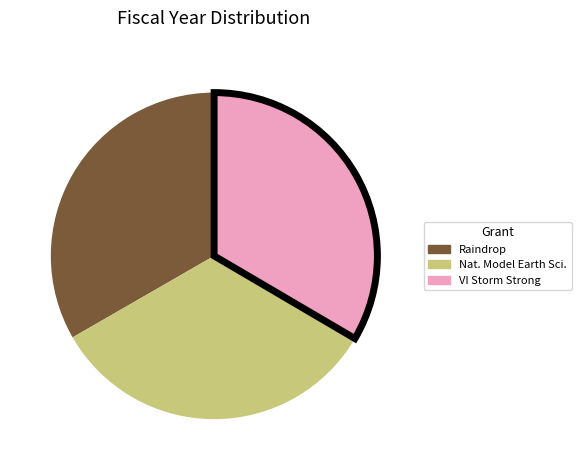

Is there a majority slice in this chart?

No